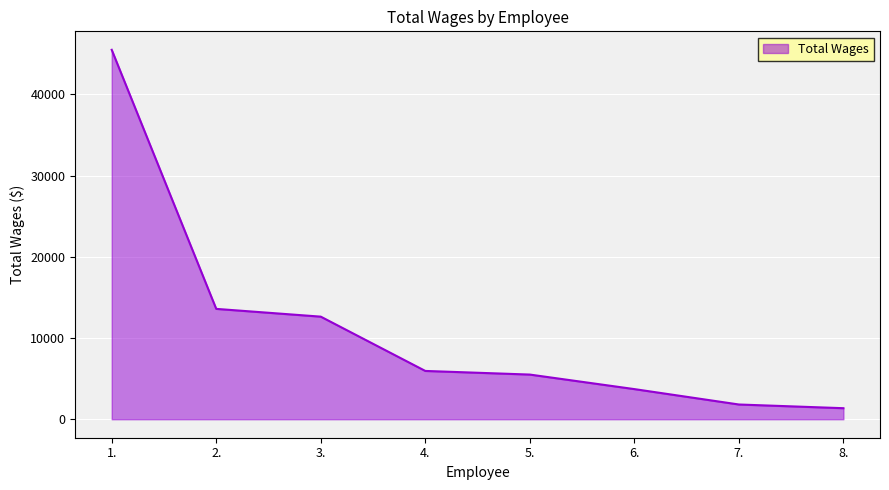

Reading right to left, list all the values displayed in this chart.

1361	1817	3713	5503	5950	12636	13593	45500